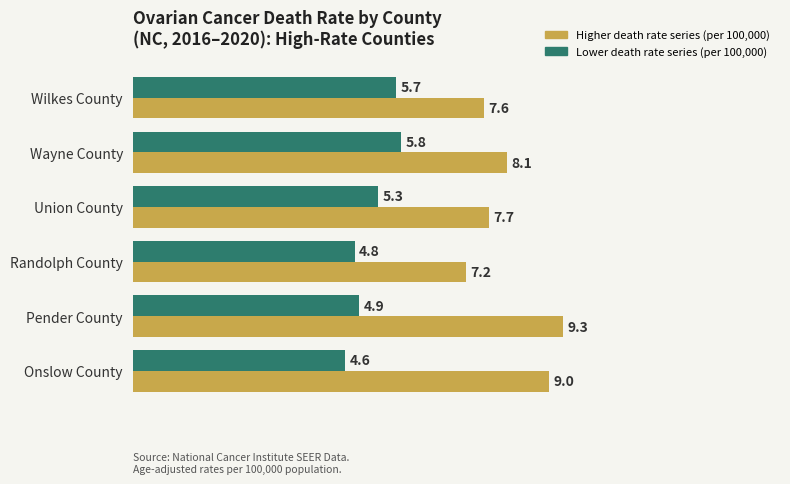

What is the difference between the highest and lowest values at Union County?

2.4